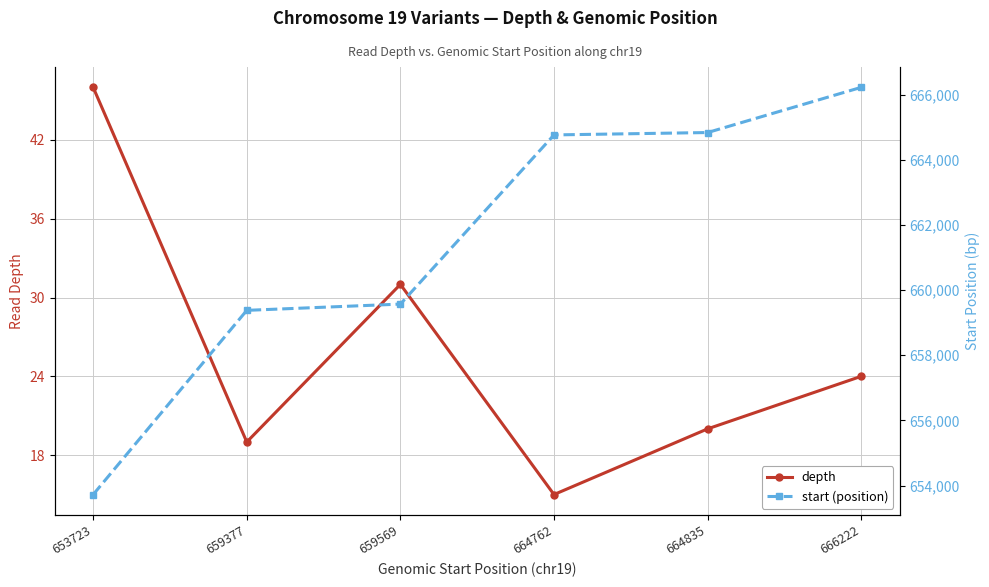

At how many categories does at least one series exceed 170074?

6